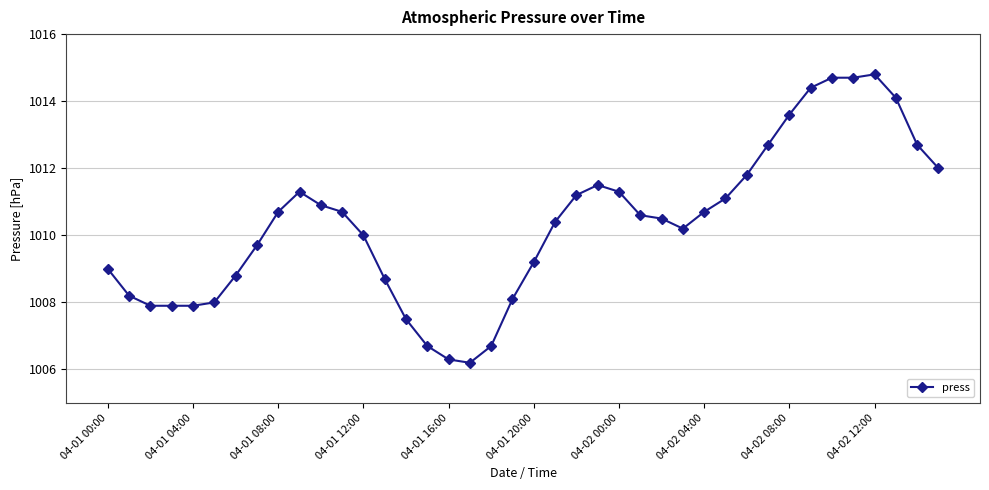

What is the value of the 24th point from the left?

1011.5